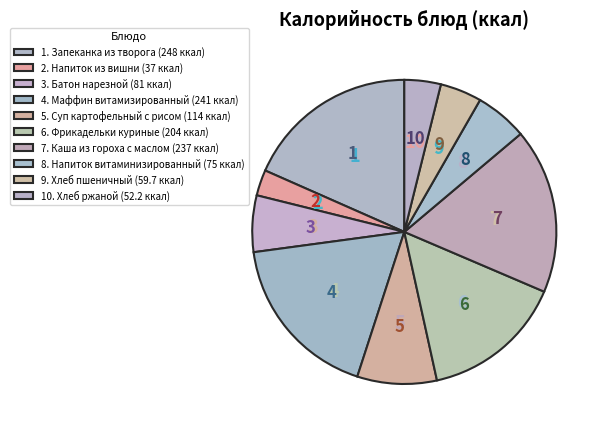

How many slices are in this pie chart?

10